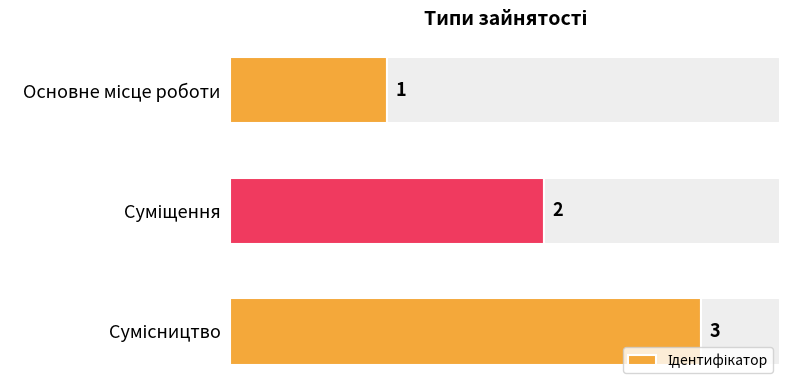

How many values exceed 2?

1